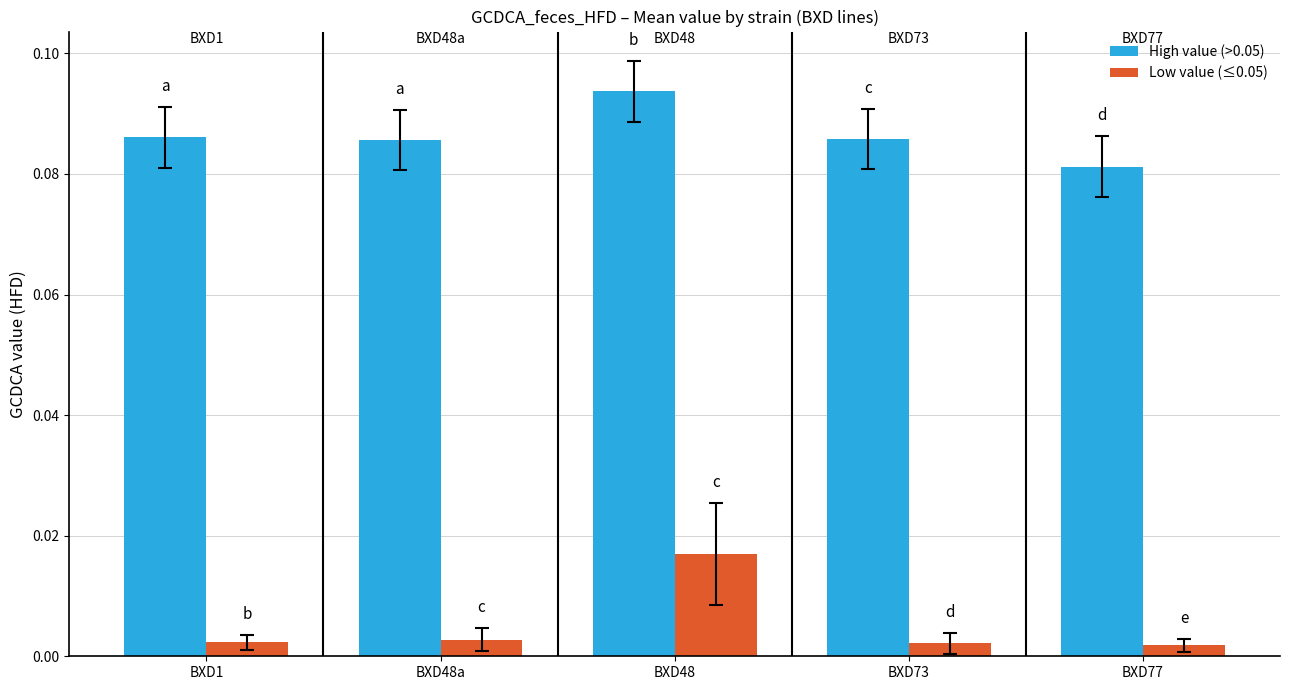

How many Low value (≤0.05) values are between 0 and 1?

5